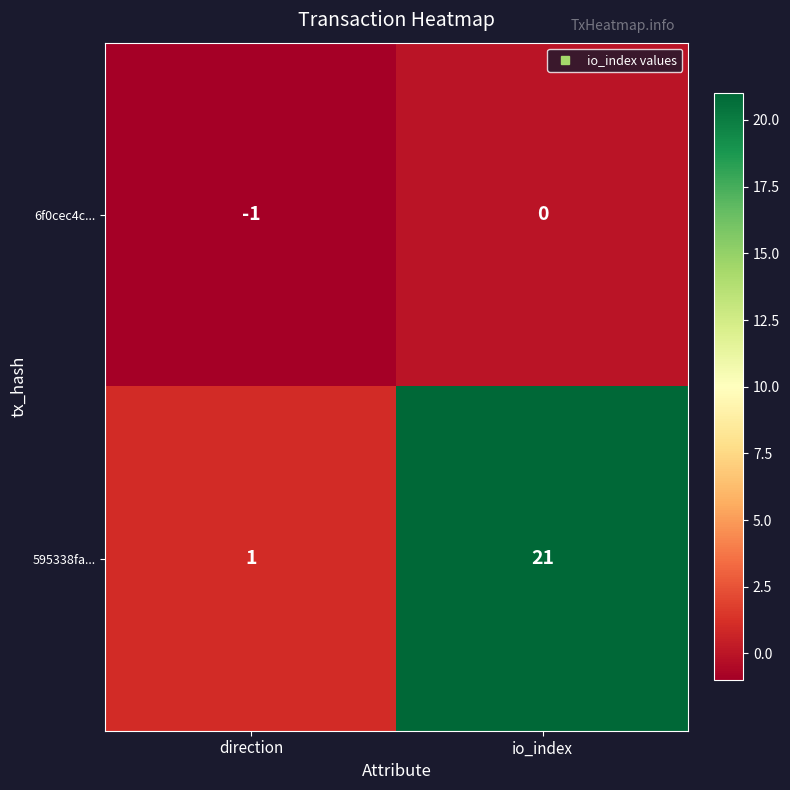

The value of 595338fa... at direction is 1. True or false?

True